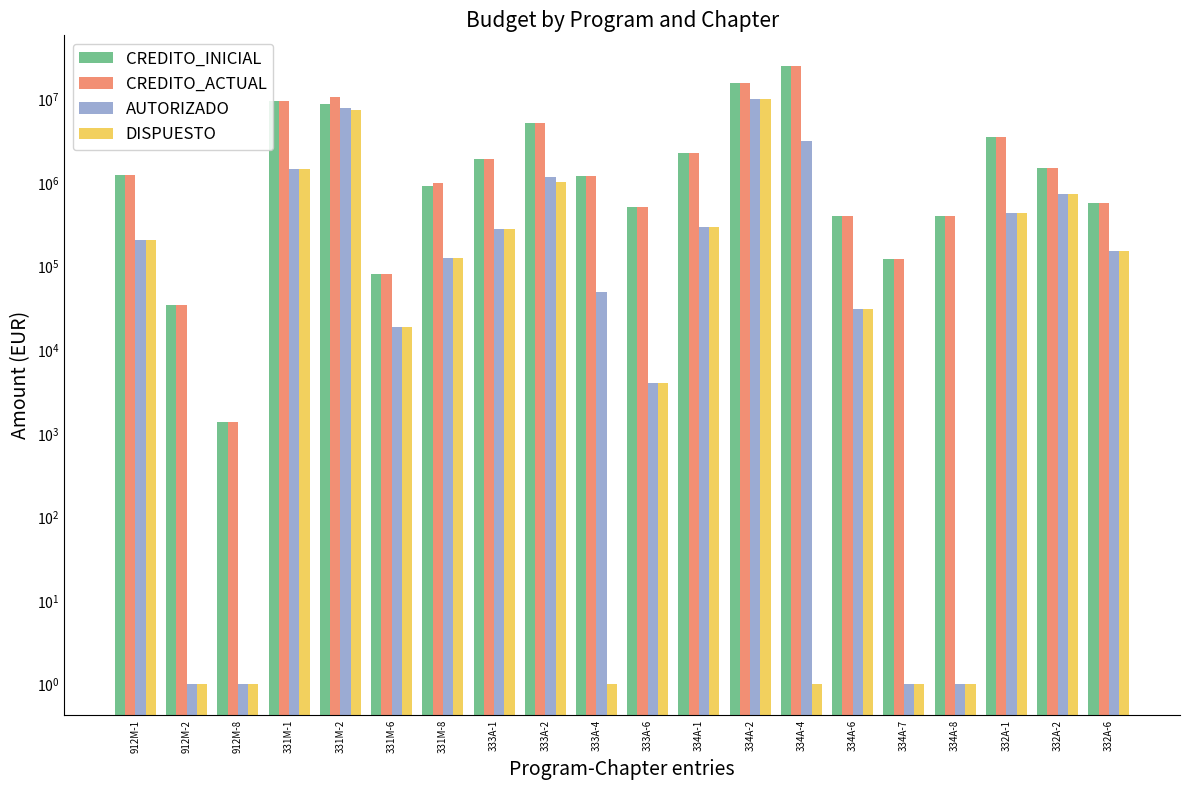

What is the difference between the CREDITO_ACTUAL values at 333A-1 and 331M-6?

1882971